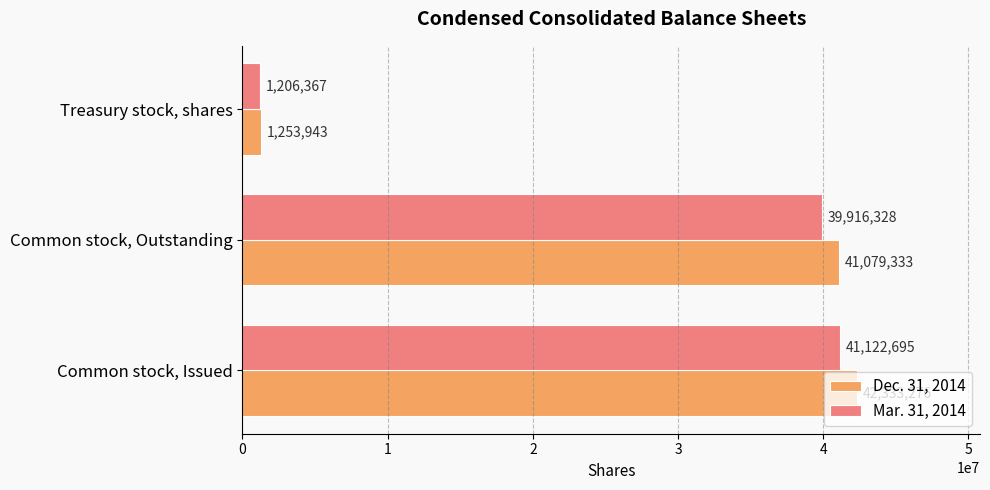

Count the number of data series in this chart.

2